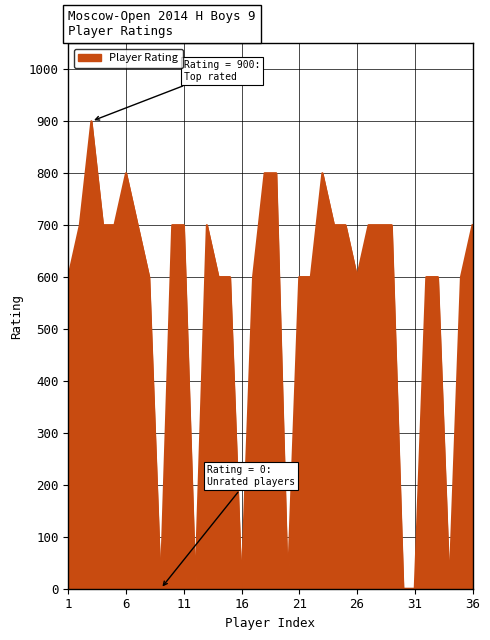

What is the greatest value displayed?

900